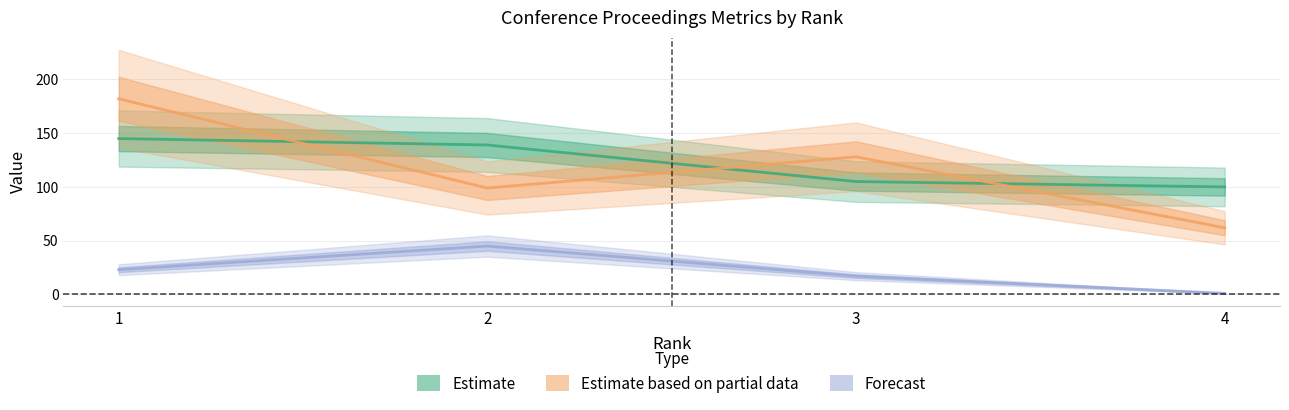

What is the smallest value displayed?

1